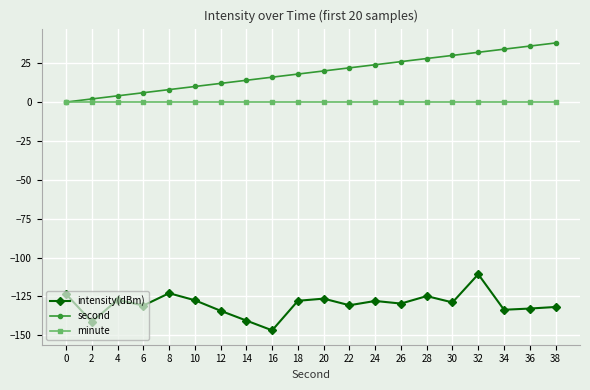

What is the highest value of the intensity(dBm) series?

-110.8